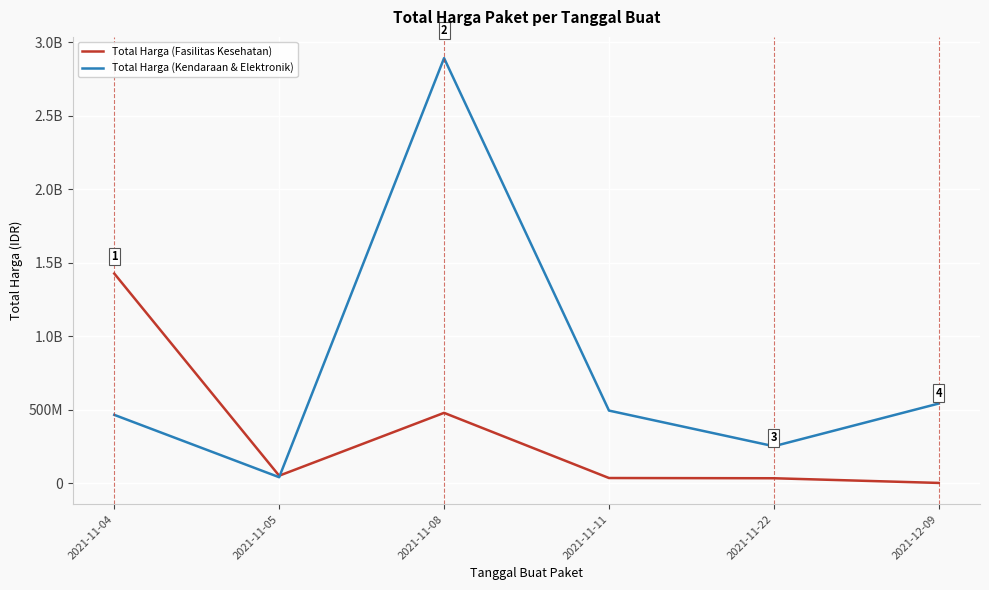

Reading left to right, what are all the values shown in this chart?

Total Harga (Fasilitas Kesehatan): 1425867900	49730040	477600000	34000000	32441200	577875
Total Harga (Kendaraan & Elektronik): 464002100	39440000	2892122000	493000000	250350000	541071000